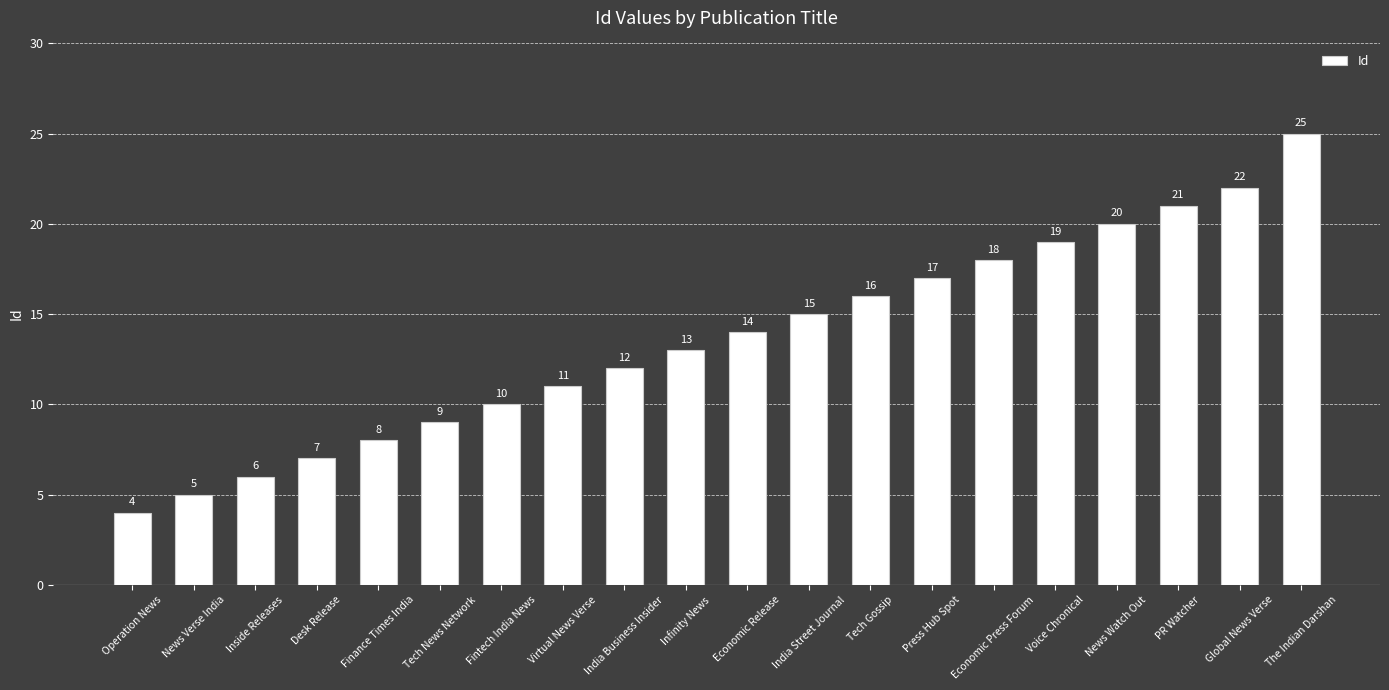

What is the change in value from Operation News to Inside Releases?

+2